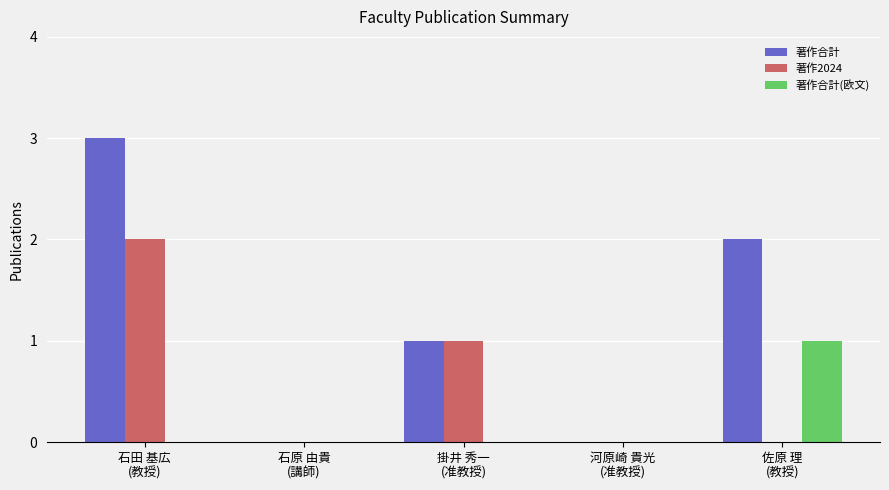

What is the sum of all 著作2024 values?

3